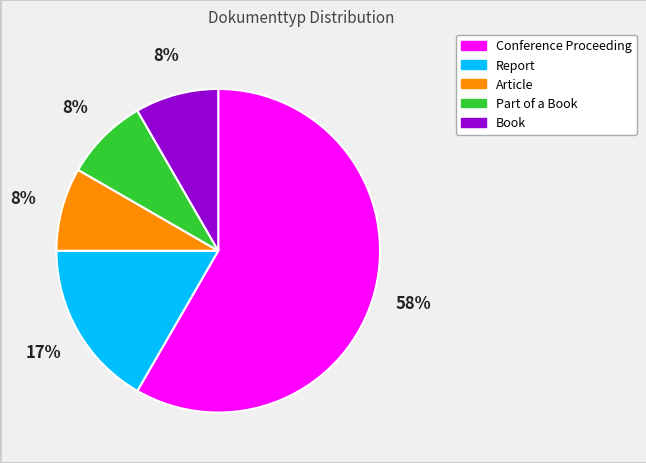

How many slices are in this pie chart?

5